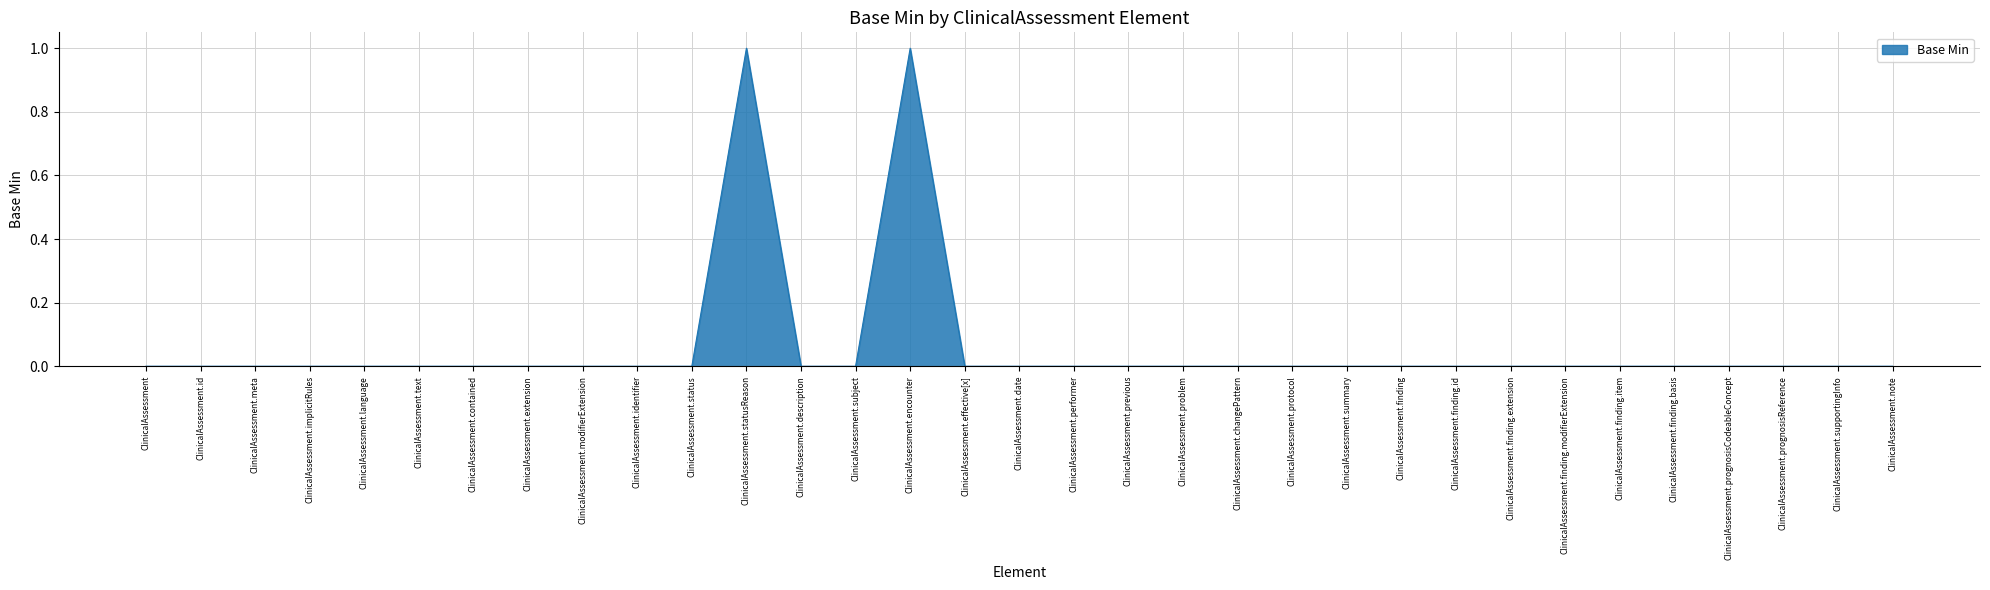

What position from the left is ClinicalAssessment.encounter?

15